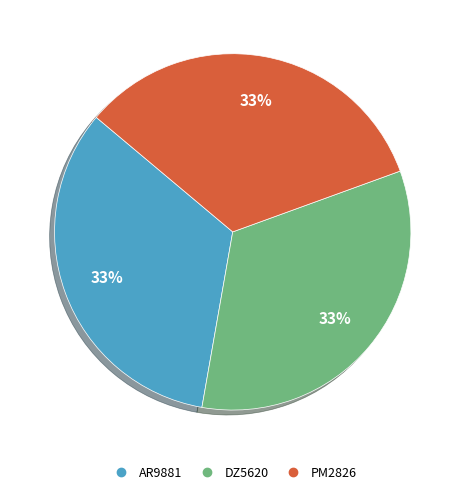

True or false: DZ5620 accounts for 43% of the total.

False